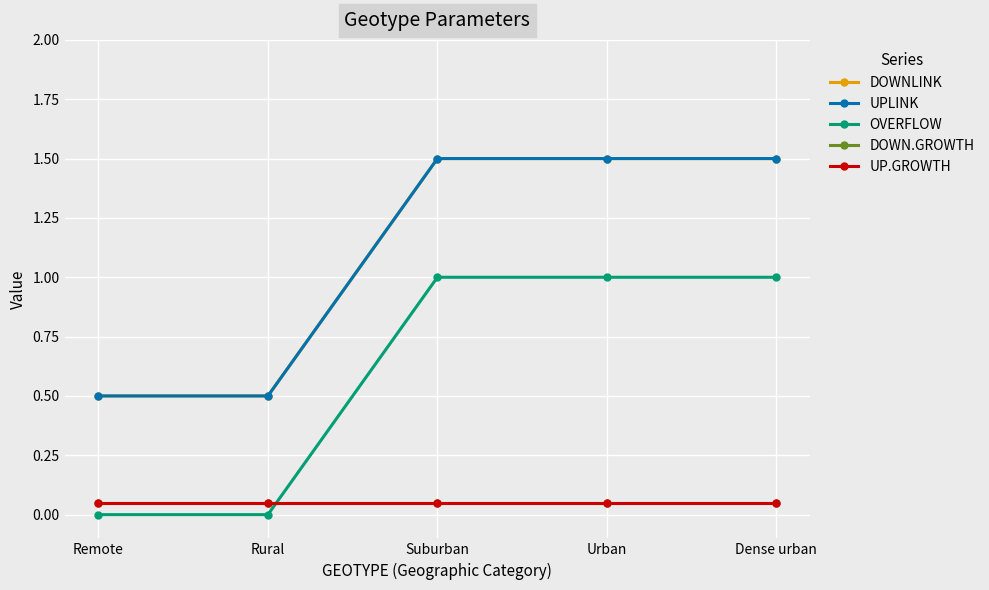

What is the label of the 1st point from the left?

Remote